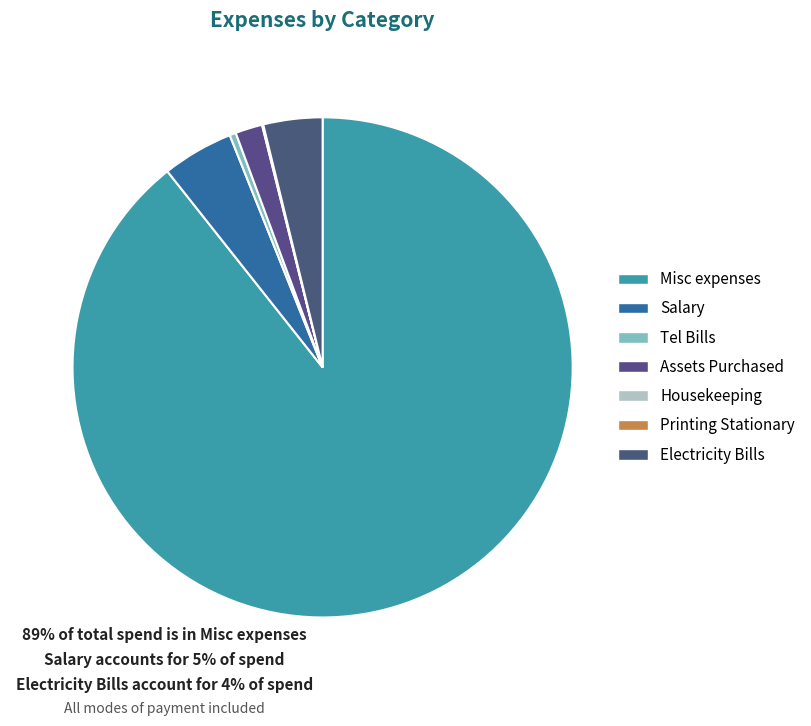

What is the largest slice in the pie chart?

Misc expenses